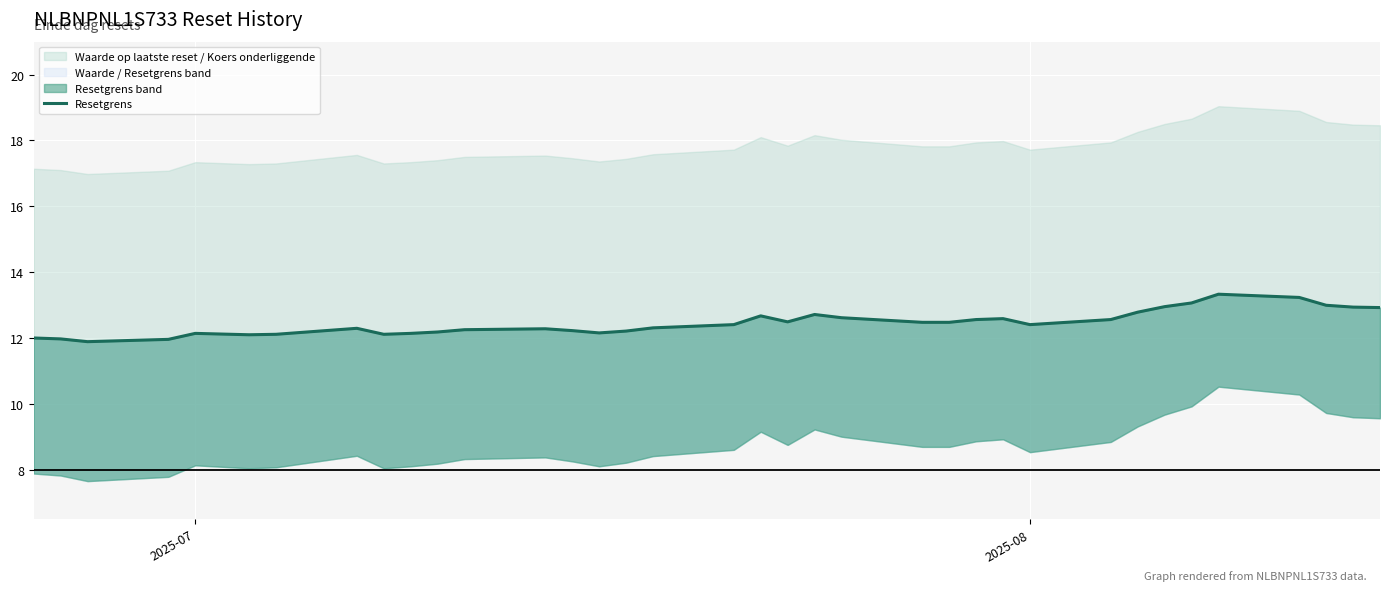

Reading left to right, list all the values displayed in this chart.

12.0	12.0	11.9	12.0	12.1	12.1	12.1	12.3	12.1	12.1	12.2	12.2	12.3	12.2	12.2	12.2	12.3	12.4	12.7	12.5	12.7	12.6	12.5	12.5	12.6	12.6	12.4	12.6	12.8	12.9	13.1	13.3	13.2	13.0	12.9	12.9